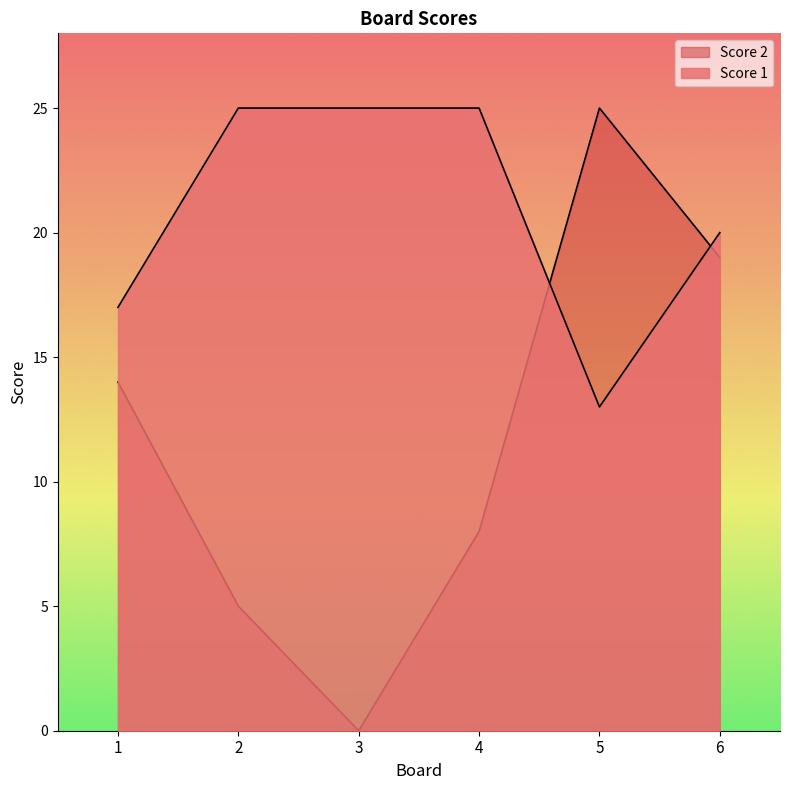

What is the total value across all series at 2?

30